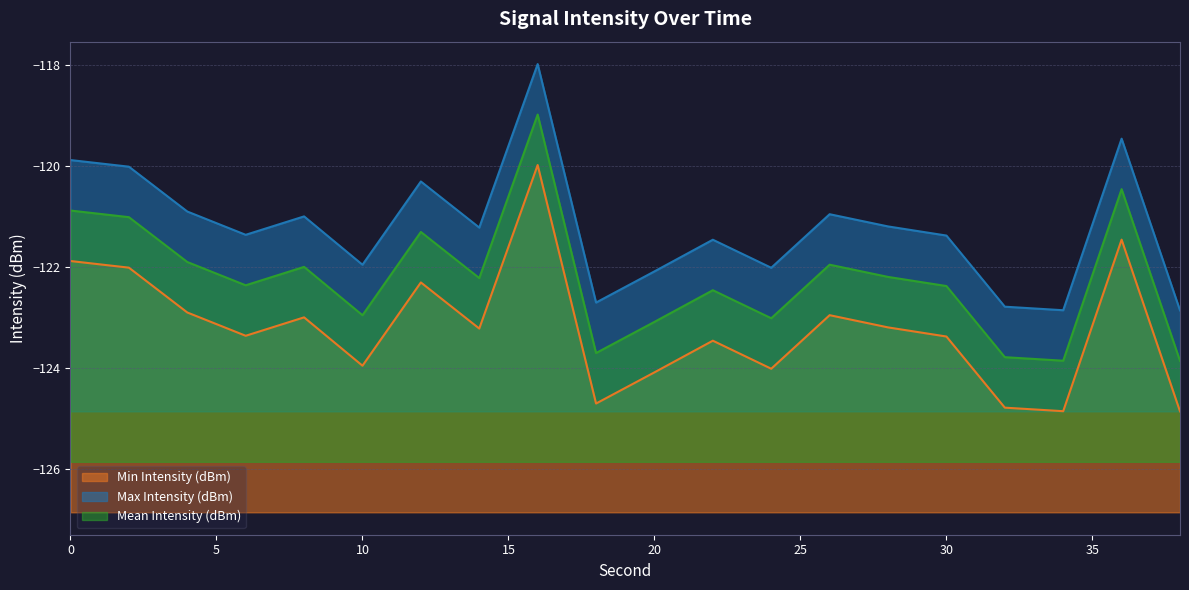

True or false: Mean Intensity (dBm) and Max Intensity (dBm) cross at least once.

False